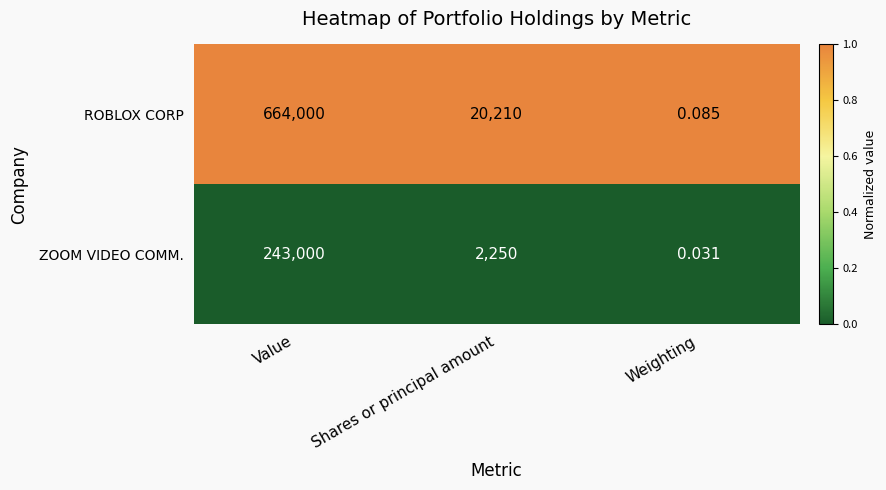

At which category is the sum across all series the highest?

Value